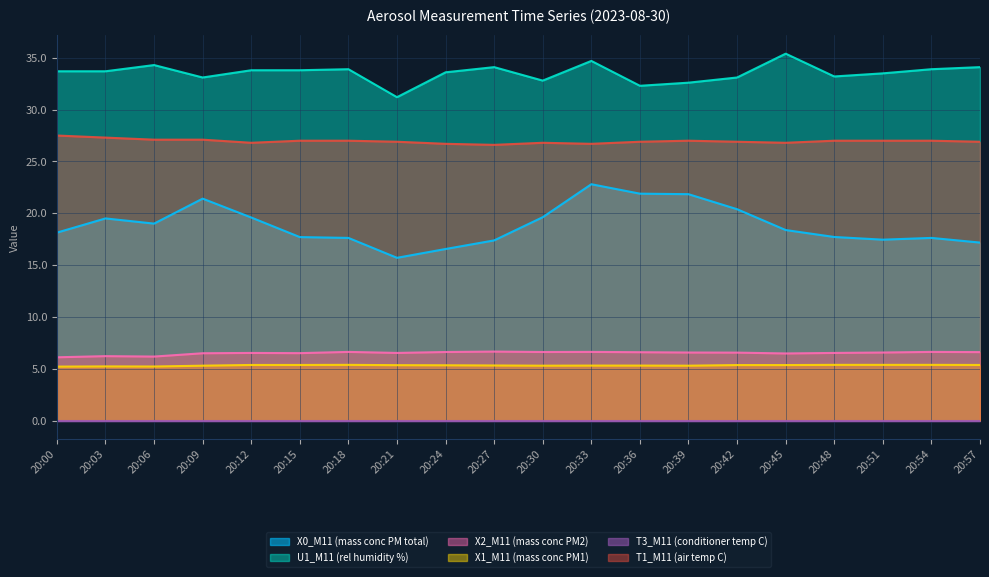

What is the sum of all U1_M11 (rel humidity %) values?

670.8